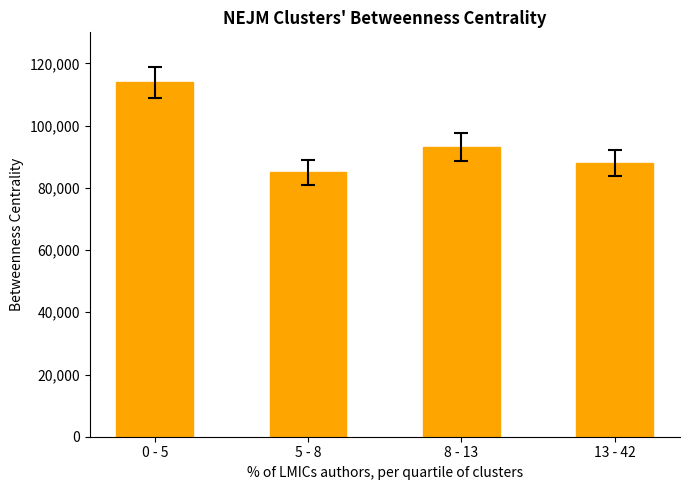

What position from the right is 0 - 5?

4